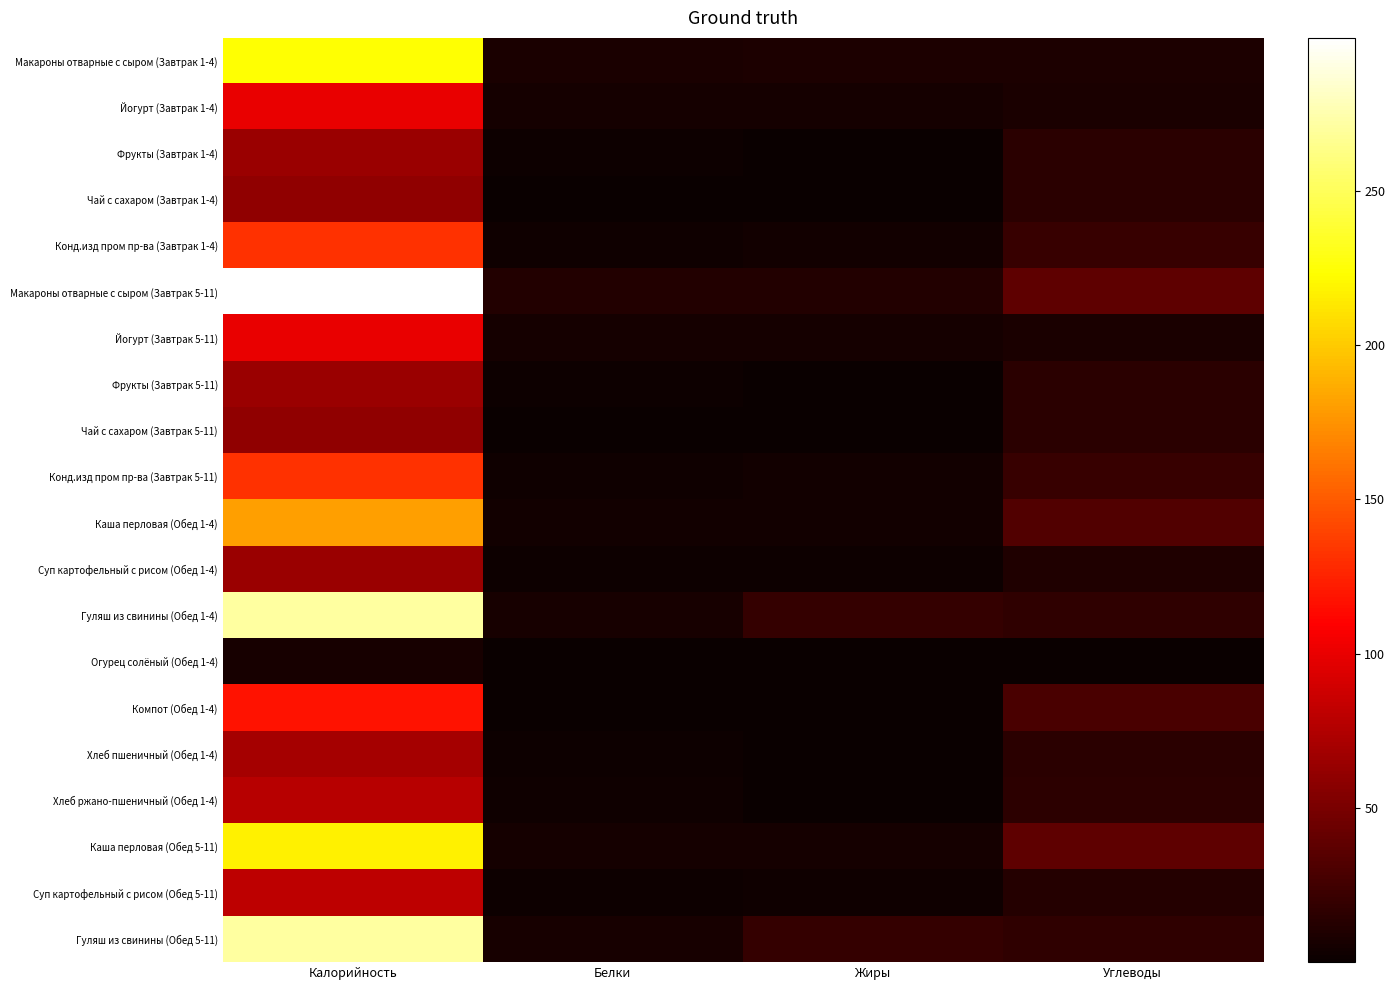

Reading right to left, transcribe all the data shown in this chart.

Макароны отварные с сыром (Завтрак 1-4): Углеводы=8.7	Жиры=8.7	Белки=8.0	Калорийность=224.7
Йогурт (Завтрак 1-4): Углеводы=8.0	Жиры=5.0	Белки=5.8	Калорийность=100.2
Фрукты (Завтрак 1-4): Углеводы=14.3	Жиры=0.2	Белки=1.4	Калорийность=64.6
Чай с сахаром (Завтрак 1-4): Углеводы=15.0	Жиры=0.0	Белки=0.1	Калорийность=60.5
Конд.изд пром пр-ва (Завтрак 1-4): Углеводы=20.9	Жиры=3.9	Белки=3.3	Калорийность=132.1
Макароны отварные с сыром (Завтрак 5-11): Углеводы=38.2	Жиры=11.6	Белки=10.6	Калорийность=299.6
Йогурт (Завтрак 5-11): Углеводы=8.0	Жиры=5.0	Белки=5.8	Калорийность=100.2
Фрукты (Завтрак 5-11): Углеводы=14.3	Жиры=0.2	Белки=1.4	Калорийность=64.6
Чай с сахаром (Завтрак 5-11): Углеводы=15.0	Жиры=0.0	Белки=0.1	Калорийность=60.5
Конд.изд пром пр-ва (Завтрак 5-11): Углеводы=20.9	Жиры=3.9	Белки=3.3	Калорийность=132.1
Каша перловая (Обед 1-4): Углеводы=31.6	Жиры=4.0	Белки=4.5	Калорийность=180.9
Суп картофельный с рисом (Обед 1-4): Углеводы=9.6	Жиры=2.2	Белки=1.6	Калорийность=64.6
Гуляш из свинины (Обед 1-4): Углеводы=17.3	Жиры=19.4	Белки=6.9	Калорийность=271.4
Огурец солёный (Обед 1-4): Углеводы=1.0	Жиры=0.1	Белки=0.5	Калорийность=6.5
Компот (Обед 1-4): Углеводы=28.9	Жиры=0.1	Белки=0.3	Калорийность=117.5
Хлеб пшеничный (Обед 1-4): Углеводы=14.8	Жиры=0.2	Белки=2.3	Калорийность=70.2
Хлеб ржано-пшеничный (Обед 1-4): Углеводы=15.8	Жиры=0.5	Белки=2.6	Калорийность=78.1
Каша перловая (Обед 5-11): Углеводы=38.0	Жиры=4.9	Белки=5.3	Калорийность=217.0
Суп картофельный с рисом (Обед 5-11): Углеводы=12.0	Жиры=2.8	Белки=2.0	Калорийность=80.8
Гуляш из свинины (Обед 5-11): Углеводы=17.3	Жиры=19.4	Белки=6.9	Калорийность=271.4